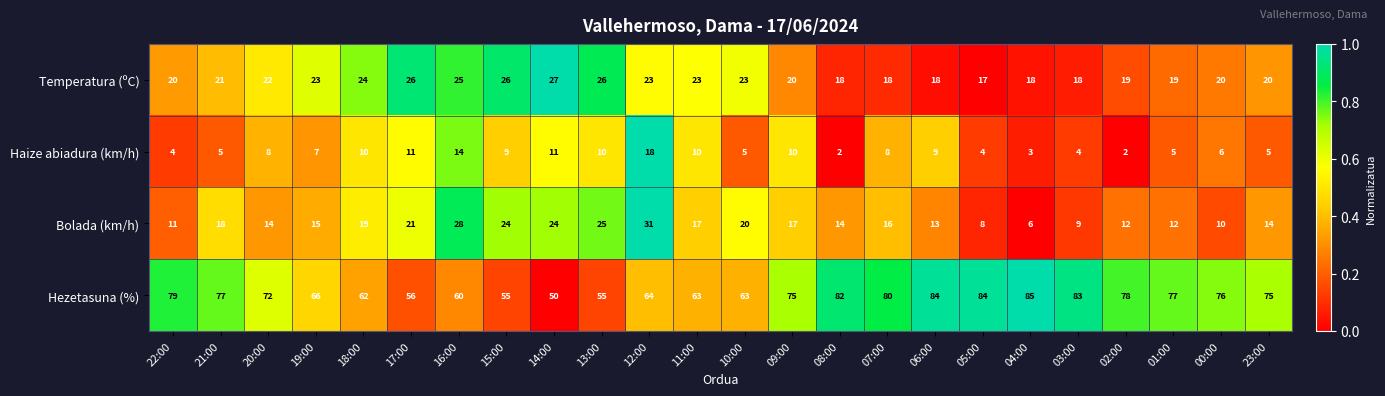

What is the difference between the Temperatura (ºC) values at 08:00 and 14:00?

9